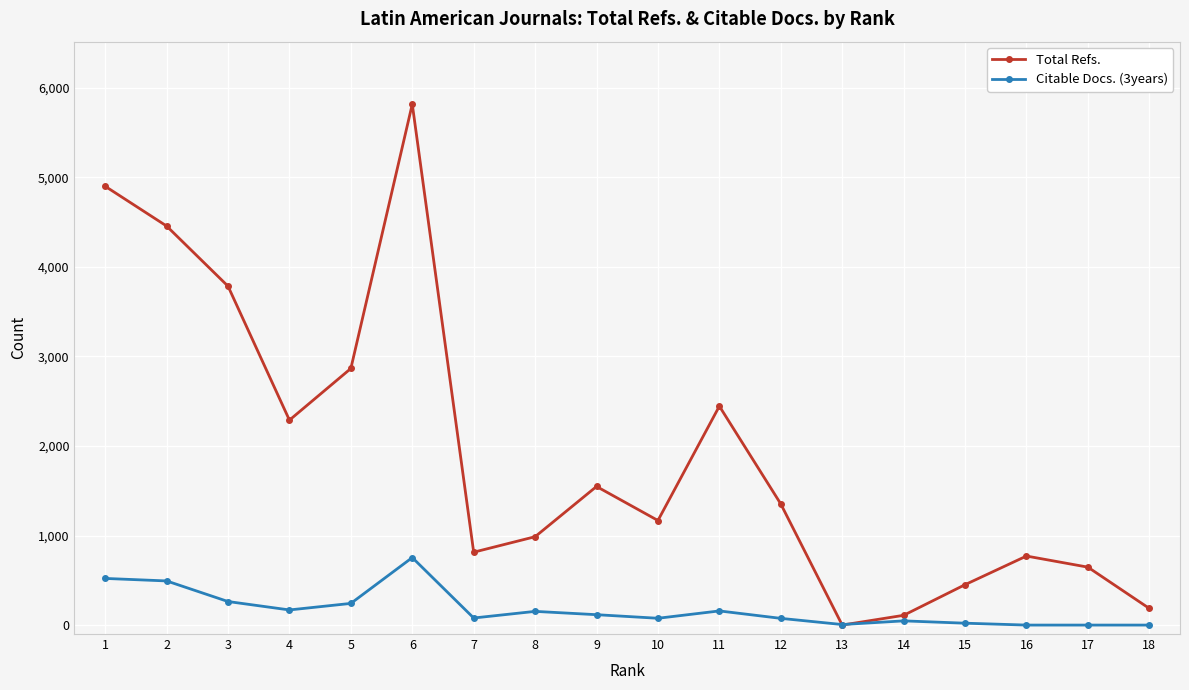

List the series in order of their overall mean, lowest first.

Citable Docs. (3years), Total Refs.